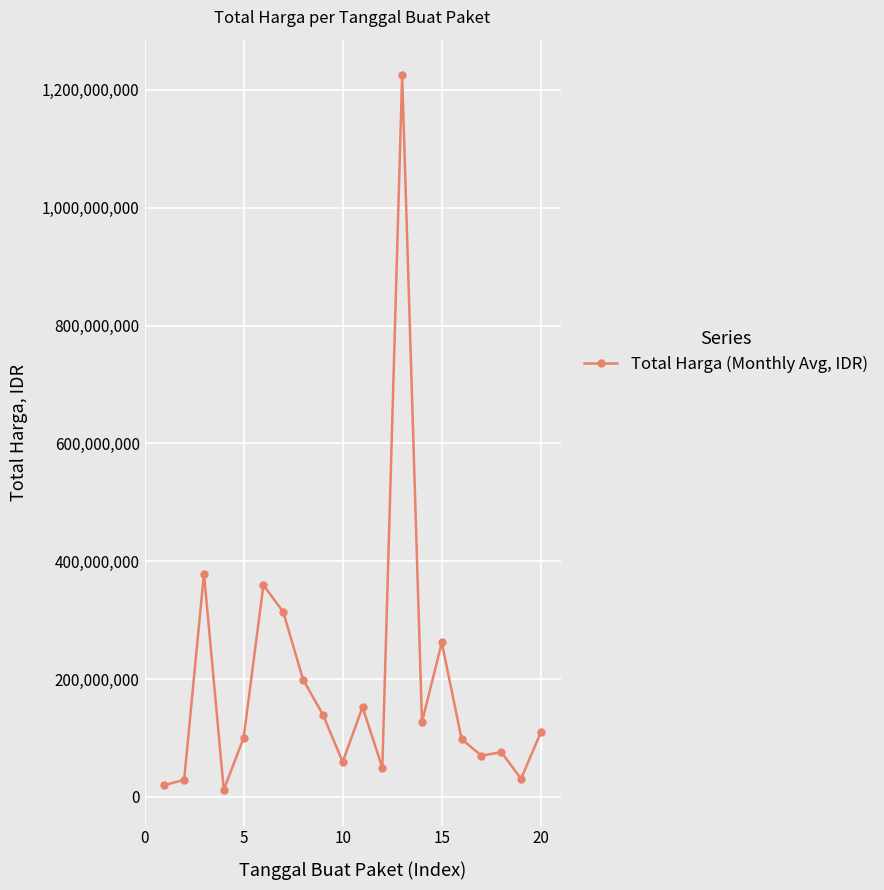

How many points are lower than both their immediate neighbors (excluding endpoints)?

6